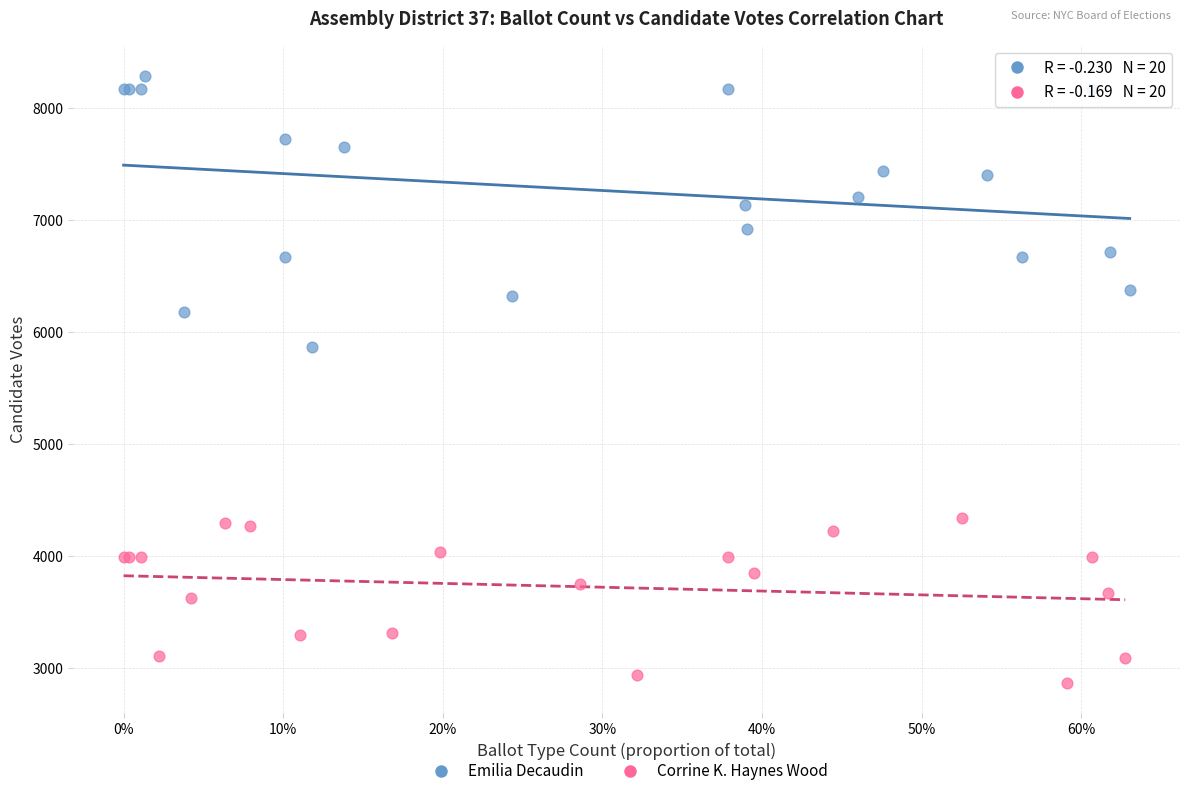

Which series reaches the maximum Y coordinate?

Emilia Decaudin